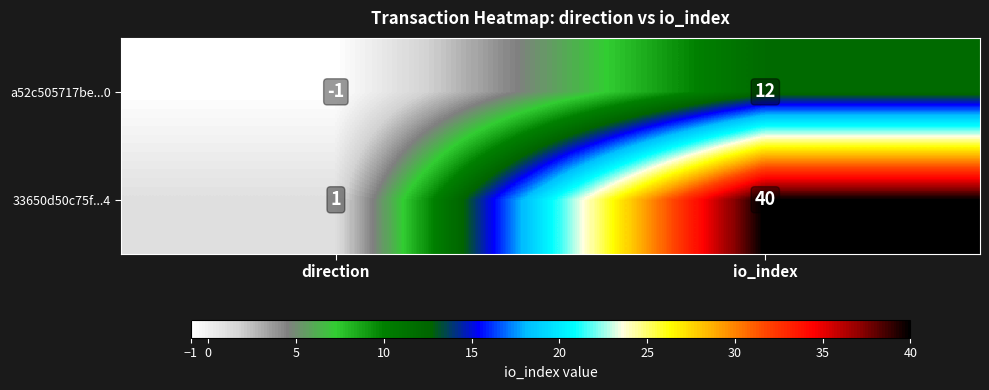

Where is 33650d50c75f...4 nearest to the value 20?

direction